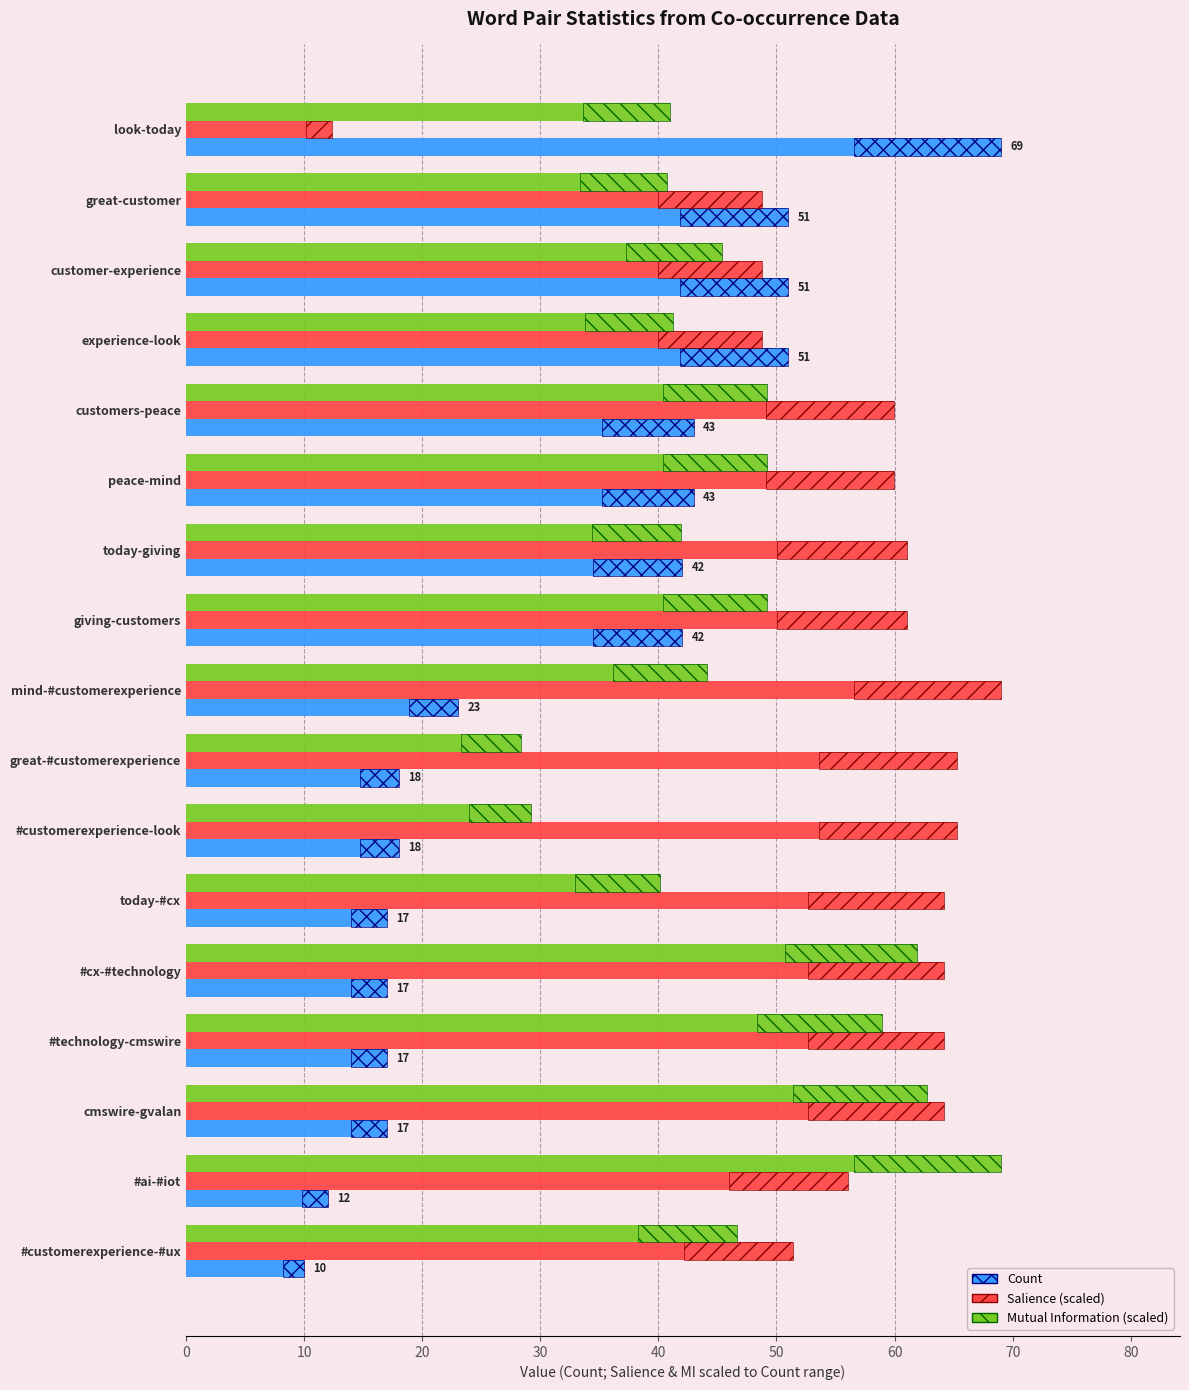

Which series changed the most between look-today and peace-mind?

Salience (scaled)